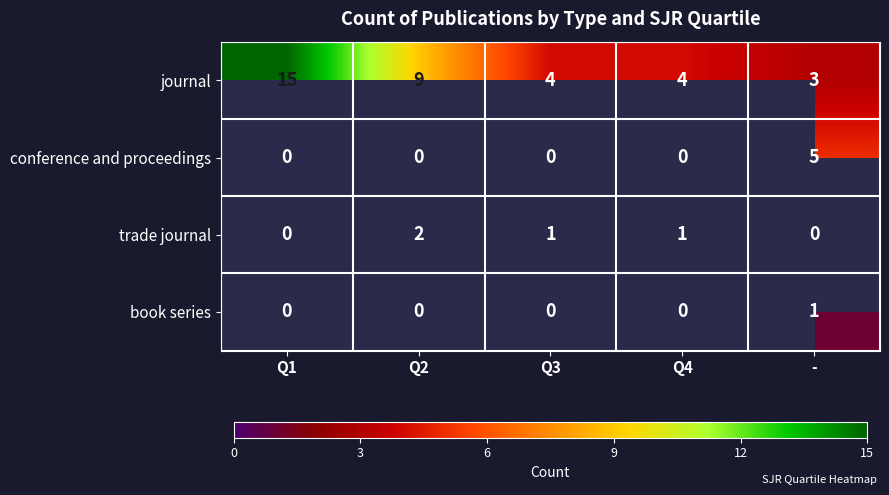

Between - and Q2, which is larger?

Q2